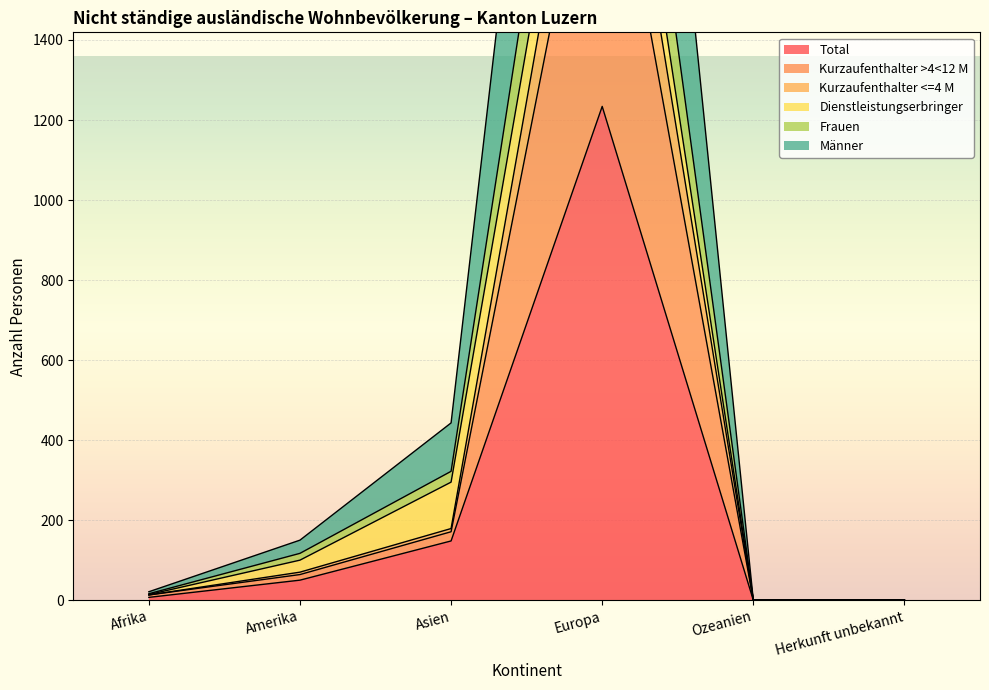

The value of Total at Herkunft unbekannt is 379. True or false?

False